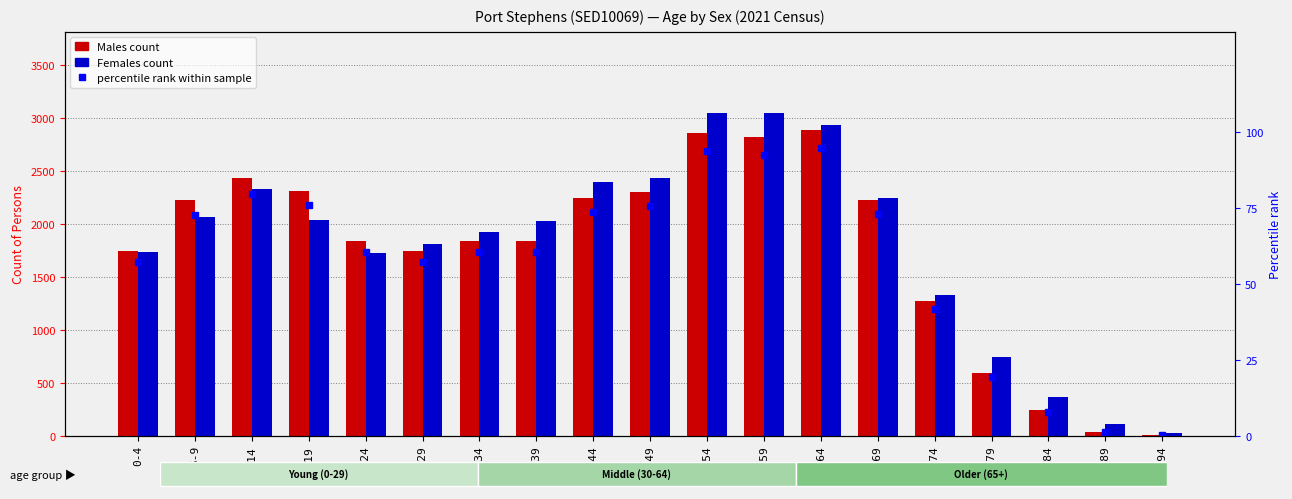

Reading left to right, list all the values displayed in this chart.

Males: 1744.0	2220.0	2430.0	2311.0	1839.0	1741.0	1840.0	1840.0	2241.0	2303.0	2855.0	2819.0	2884.0	2225.0	1272.0	587.0	240.0	37.0	8.0
Females: 1731.0	2060.0	2331.0	2035.0	1719.0	1813.0	1924.0	2029.0	2394.0	2432.0	3047.0	3049.0	2933.0	2242.0	1327.0	741.0	365.0	110.0	20.0
percentile rank within sample: 57.2	72.8	79.7	75.8	60.3	57.1	60.3	60.3	73.5	75.5	93.6	92.5	94.6	73.0	41.7	19.3	7.9	1.2	0.3